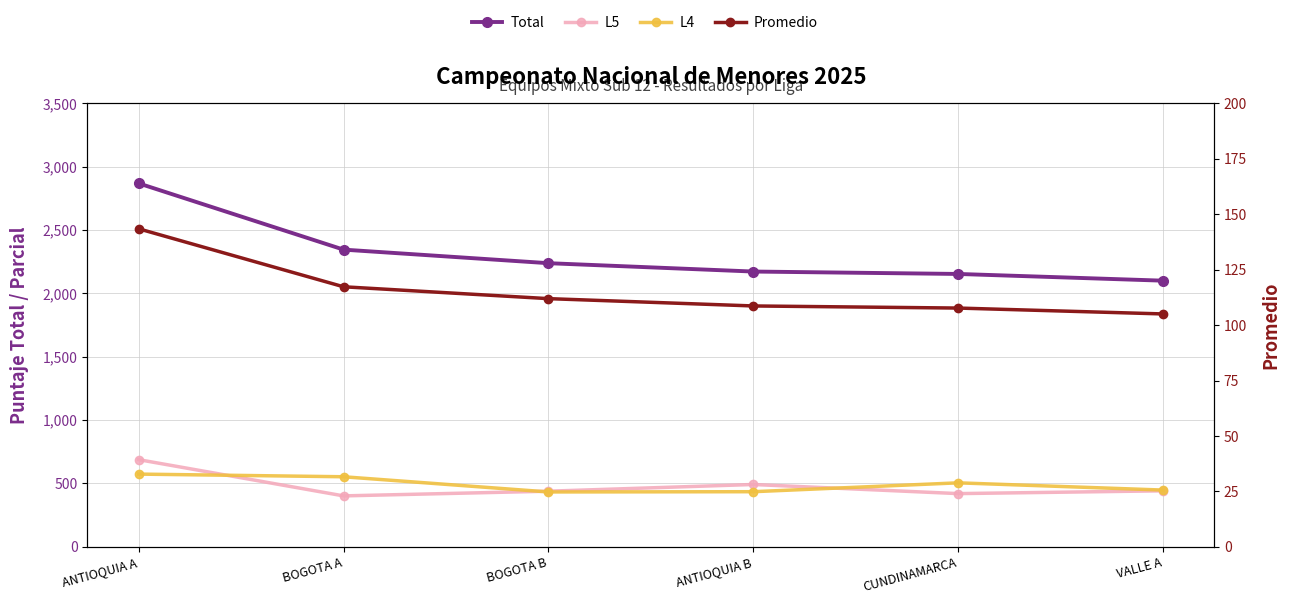

Reading left to right, transcribe all the data shown in this chart.

Total: ANTIOQUIA A=2869.0	BOGOTA A=2346.0	BOGOTA B=2239.0	ANTIOQUIA B=2173.0	CUNDINAMARCA=2154.0	VALLE A=2101.0
L5: ANTIOQUIA A=688.0	BOGOTA A=402.0	BOGOTA B=439.0	ANTIOQUIA B=492.0	CUNDINAMARCA=420.0	VALLE A=442.0
L4: ANTIOQUIA A=574.0	BOGOTA A=553.0	BOGOTA B=433.0	ANTIOQUIA B=435.0	CUNDINAMARCA=505.0	VALLE A=448.0
Promedio: ANTIOQUIA A=143.4	BOGOTA A=117.3	BOGOTA B=112.0	ANTIOQUIA B=108.7	CUNDINAMARCA=107.7	VALLE A=105.0